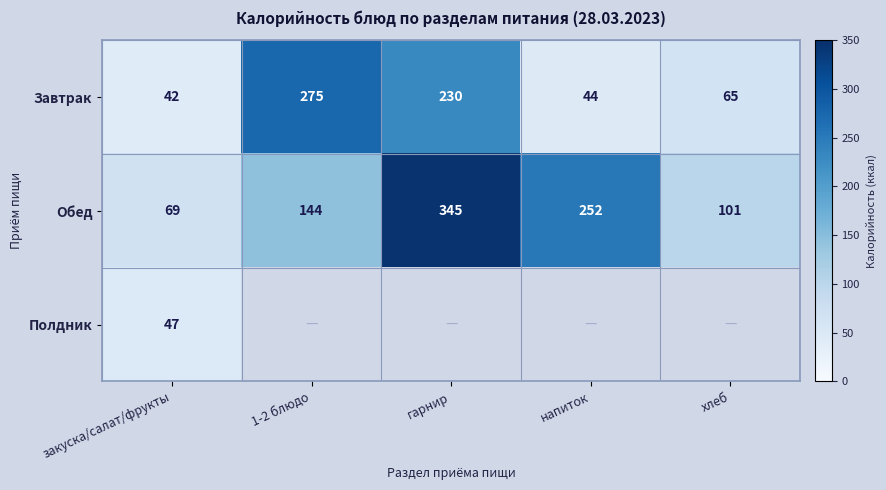

Where is Обед nearest to the value 207?

напиток